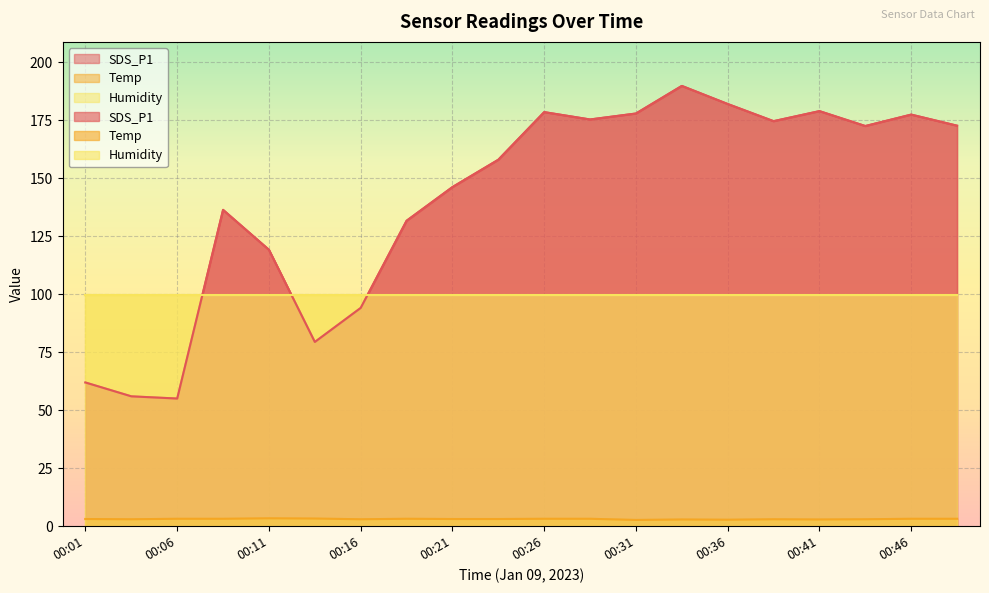

What is the minimum value for Temp?

2.7